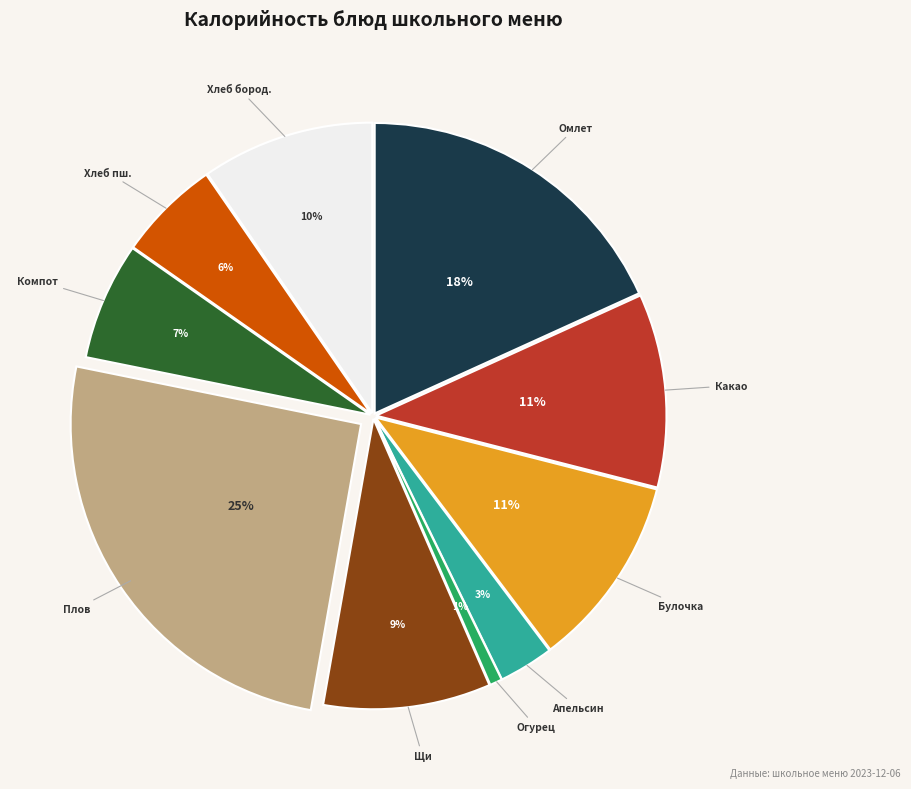

Does any single category account for the majority?

No